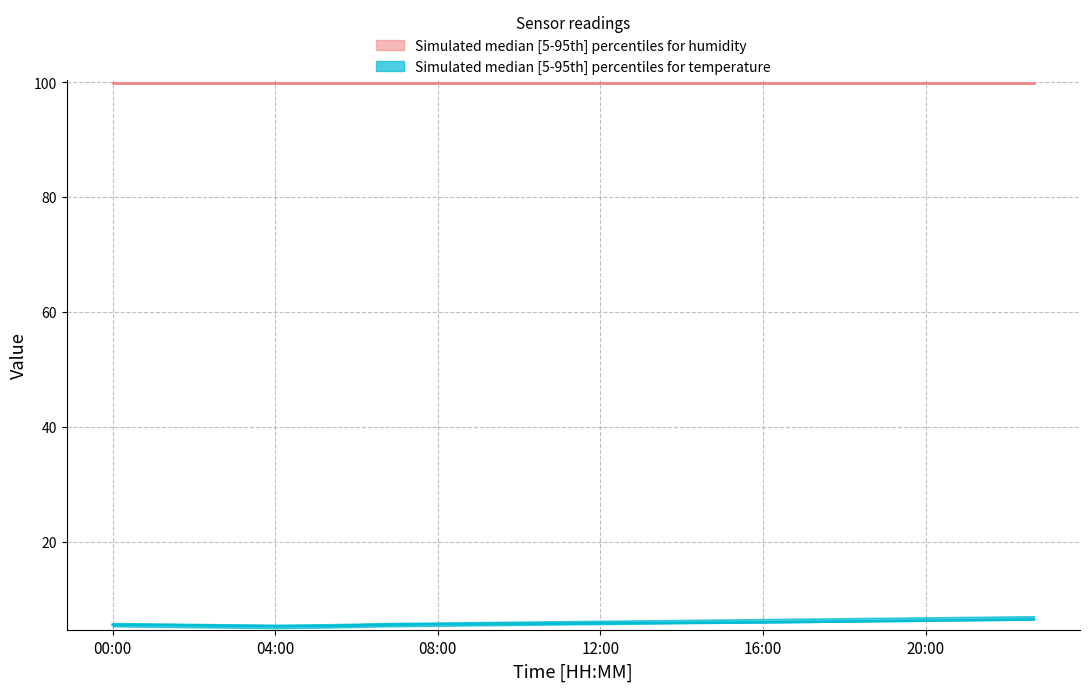

What is the sum of the humidity_lower values at 04:00 and 08:00?

199.8